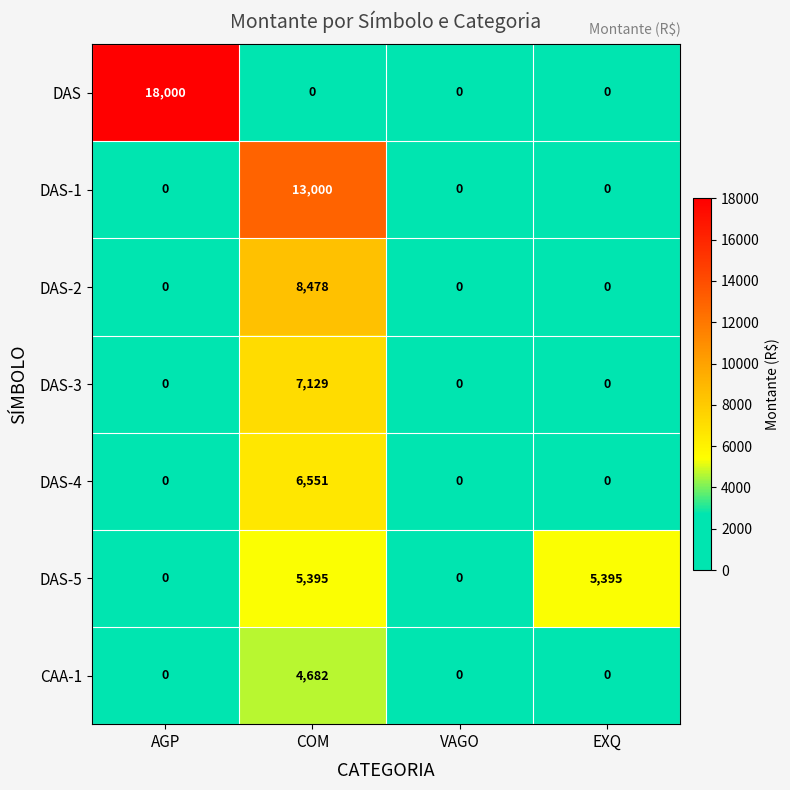

At which category does the chart reach its peak across all series?

AGP